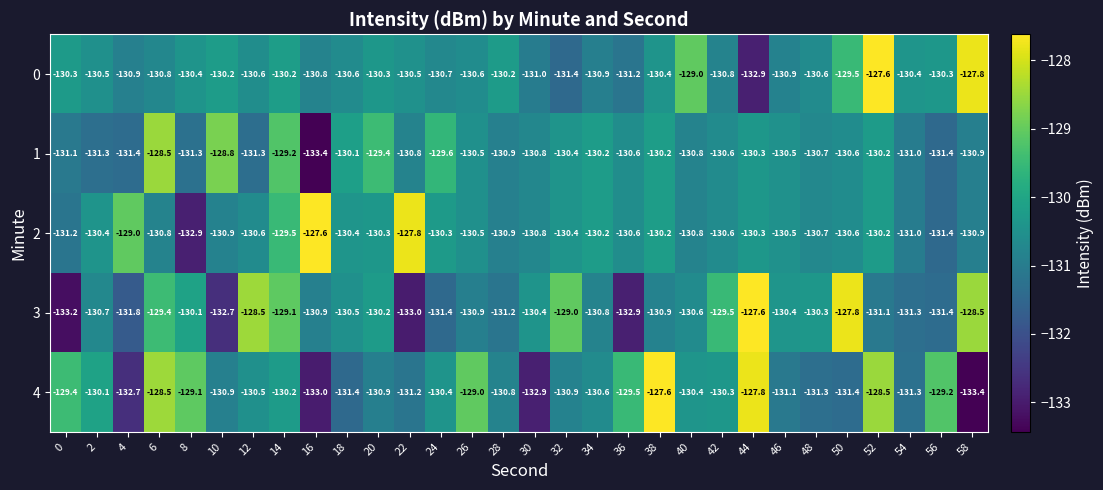

What is the approximate value of 0 at 42?

-130.8